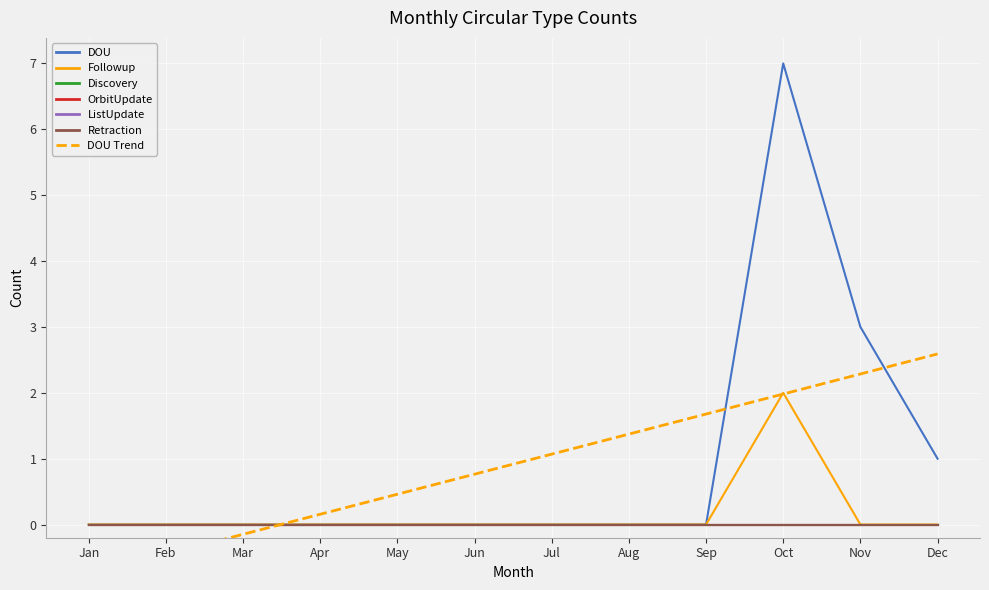

Which series has the largest total across all categories?

DOU